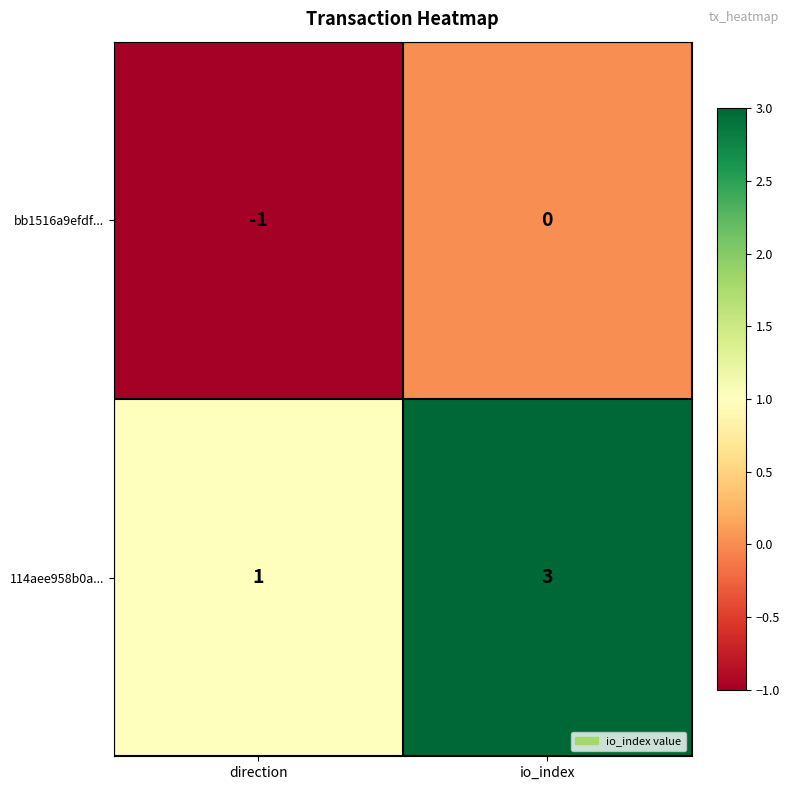

Reading right to left, what are all the values shown in this chart?

bb1516a9efdf...: io_index=0	direction=-1
114aee958b0a...: io_index=3	direction=1